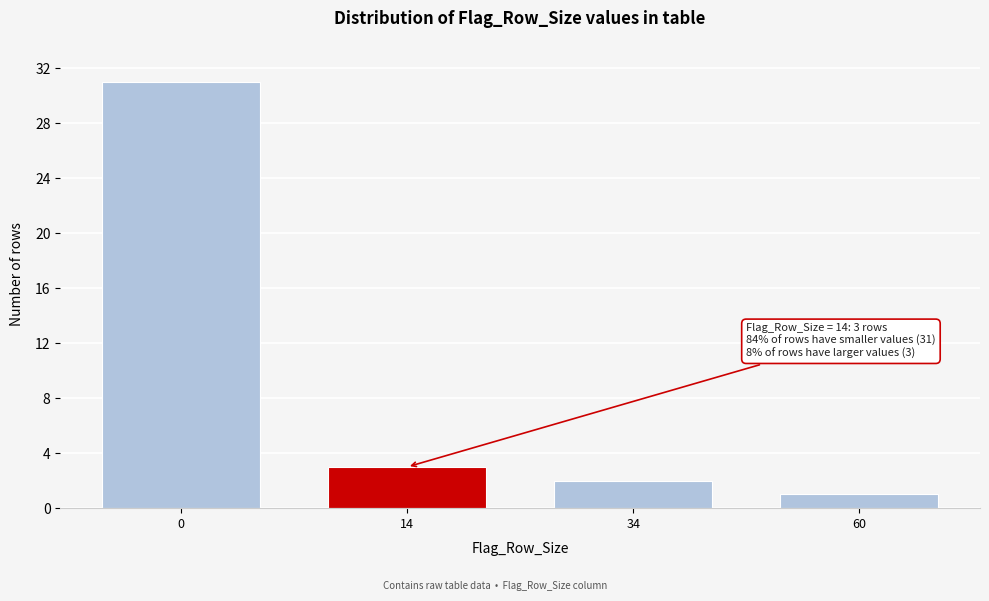

Reading left to right, transcribe all the data shown in this chart.

0=31	14=3	34=2	60=1